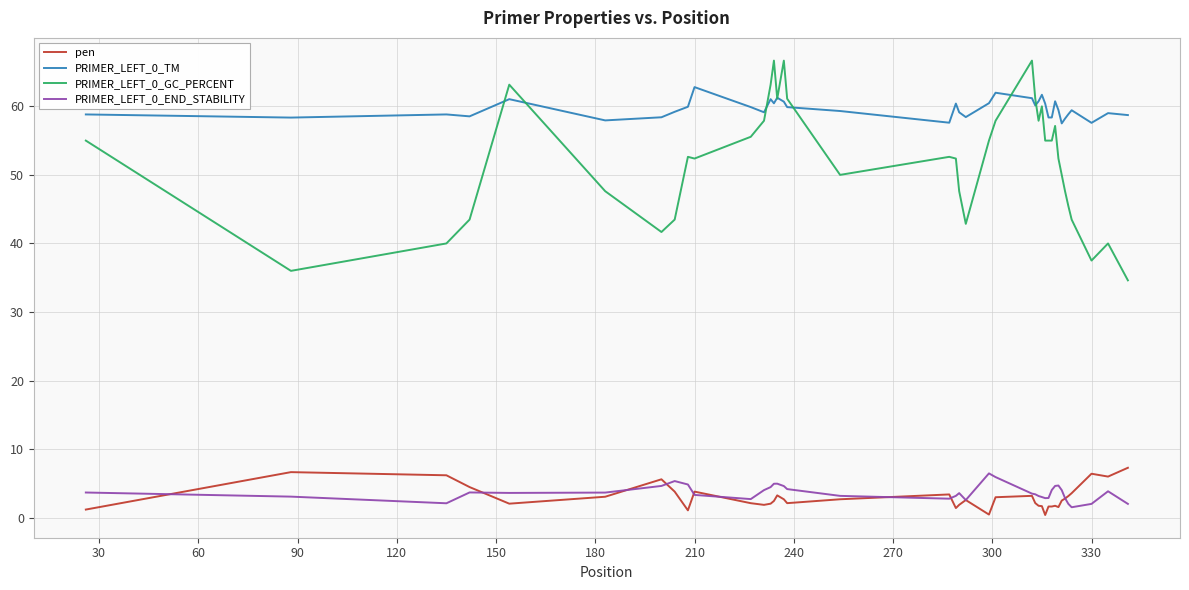

What is the maximum value for PRIMER_LEFT_0_TM?

62.8